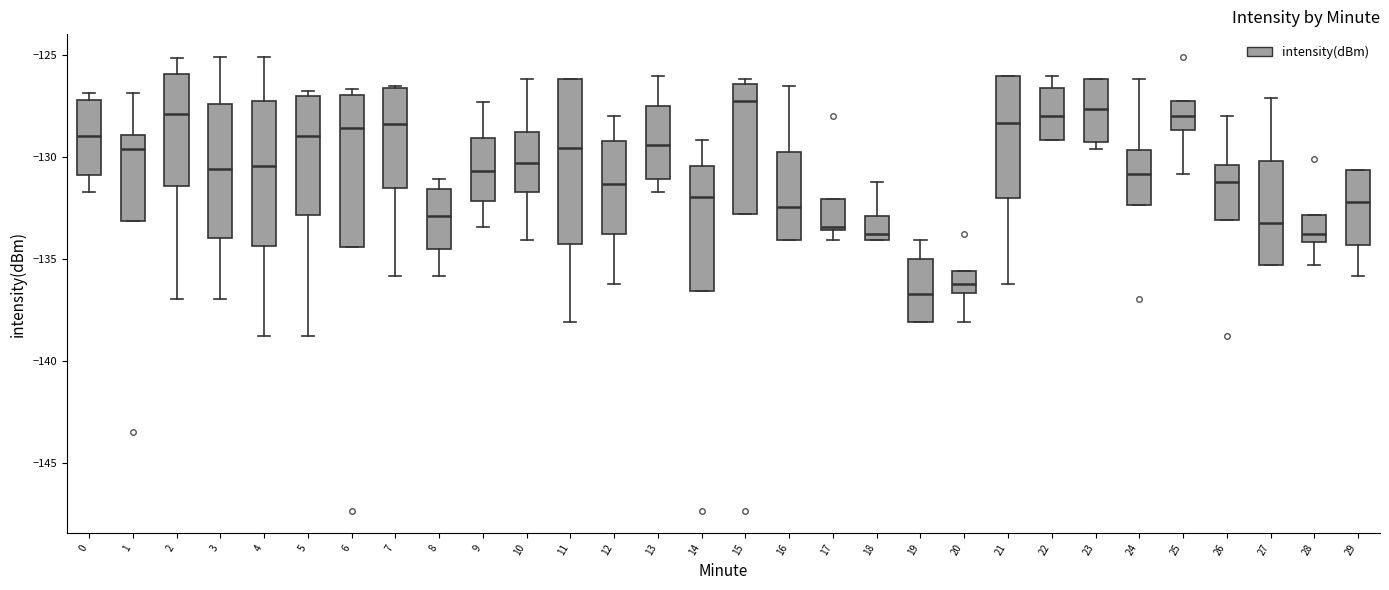

Where does the upper whisker of the box at x = 24 end on the y-axis? The values are not printed on the chart, so give them approximately, as read against the axis.

-126.0